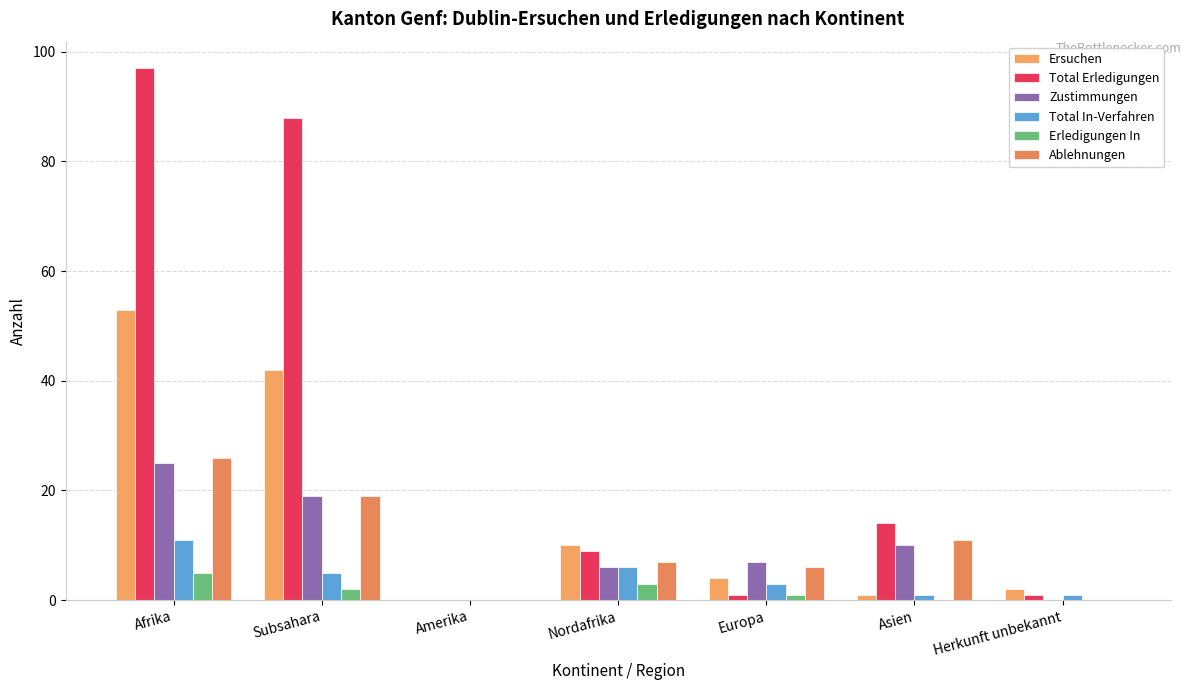

Are the bars horizontal?

No